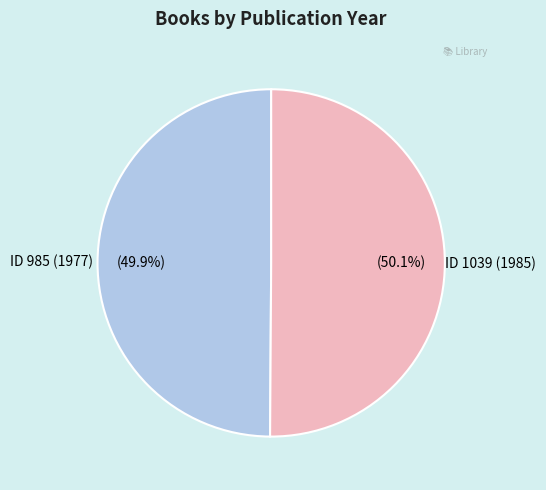

Does any single category account for the majority?

Yes